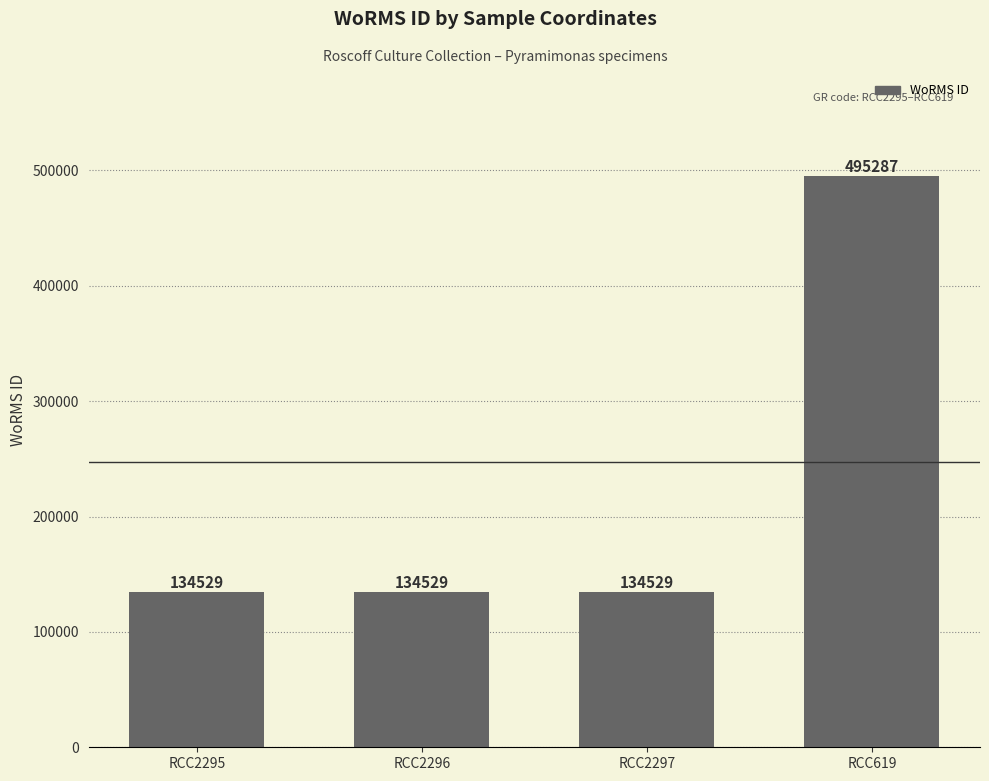

How many values are between 134529 and 495287?

4